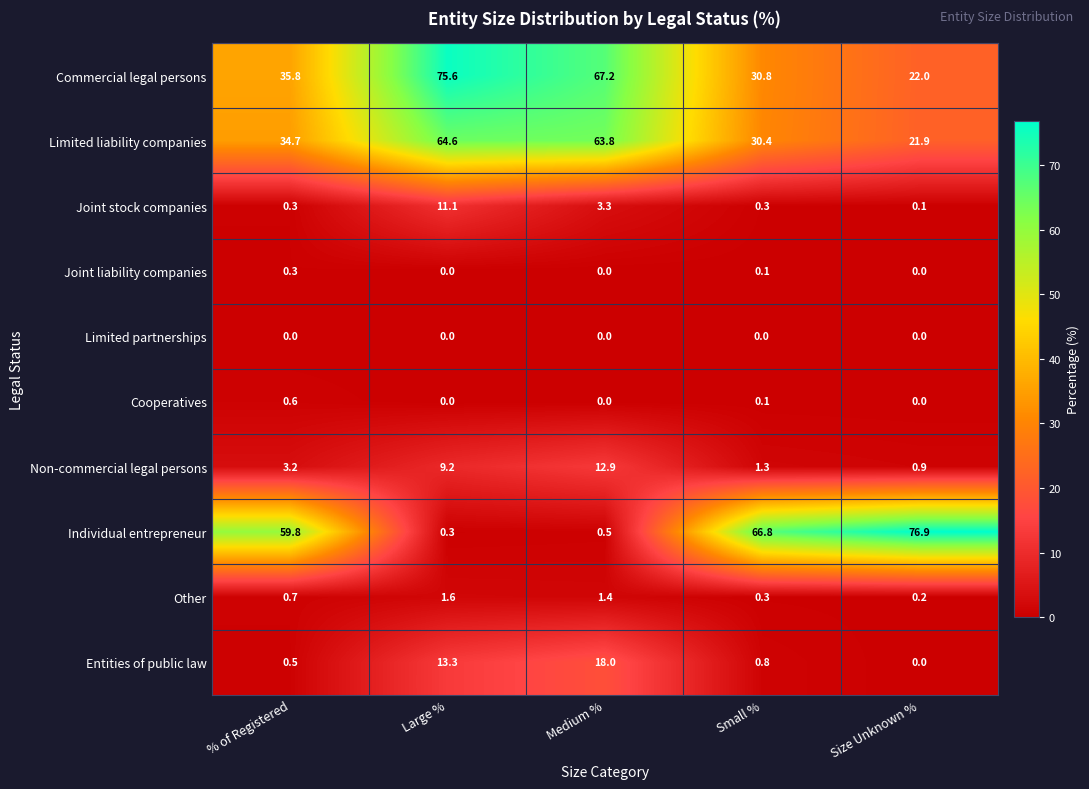

Read the Non-commercial legal persons value at Small %.

1.3